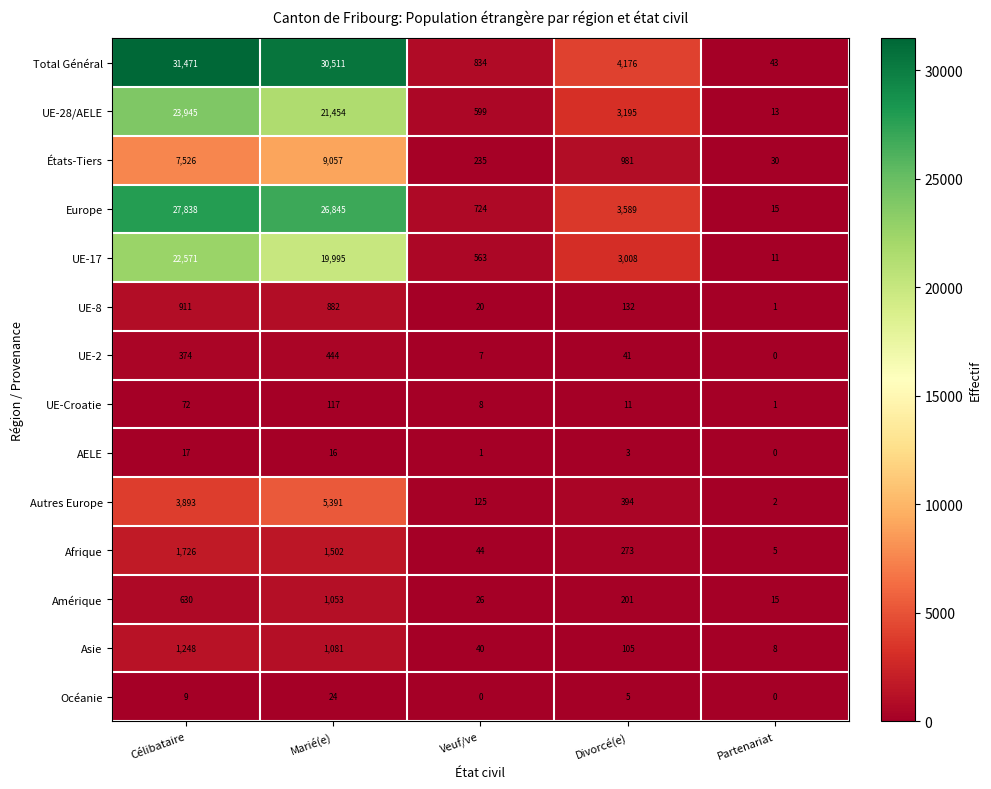

Which series has the largest range (max minus min)?

Total Général